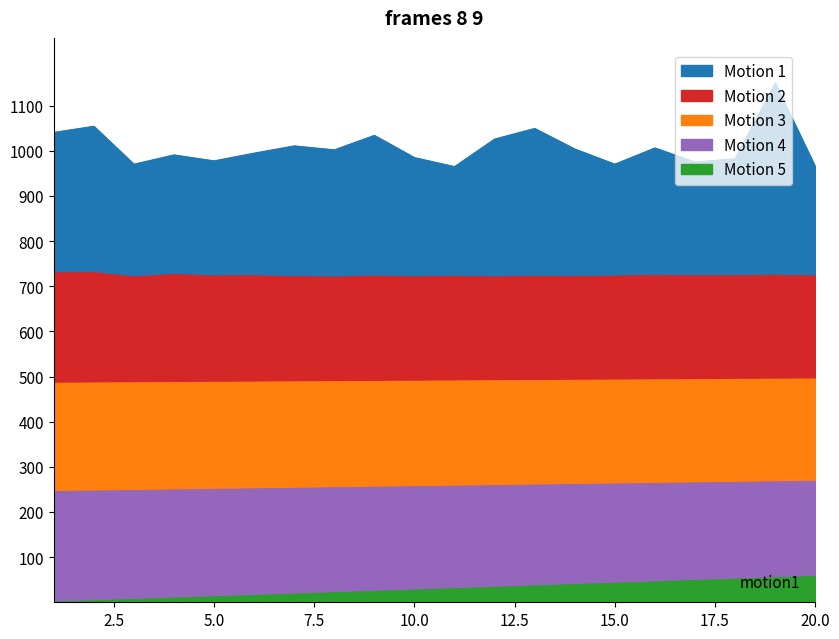

Which series has the largest range (max minus min)?

Motion 2